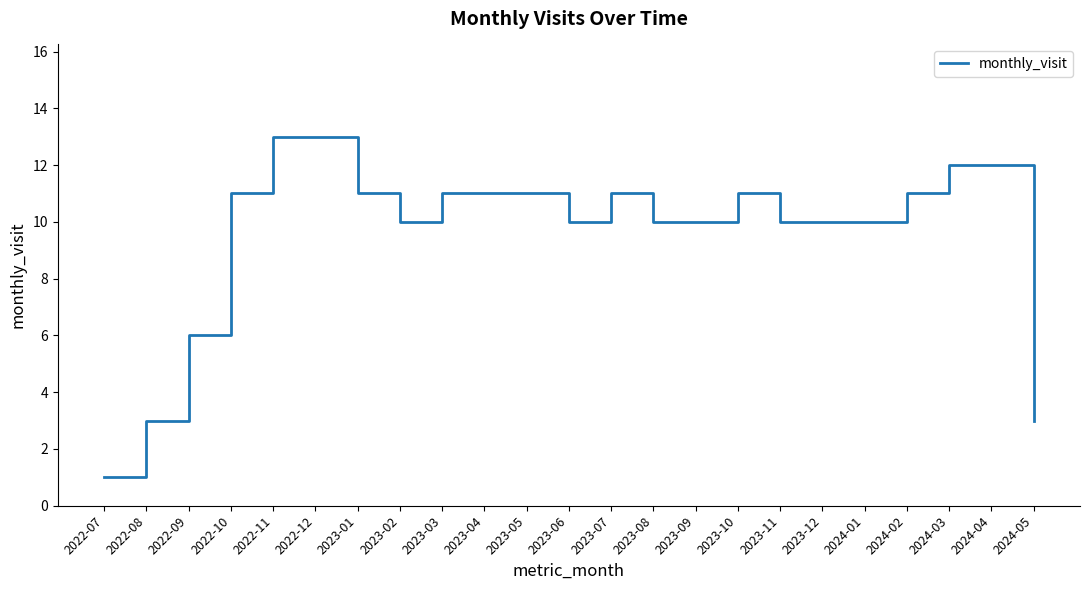

Does the chart display data point markers on the line(s)?

No